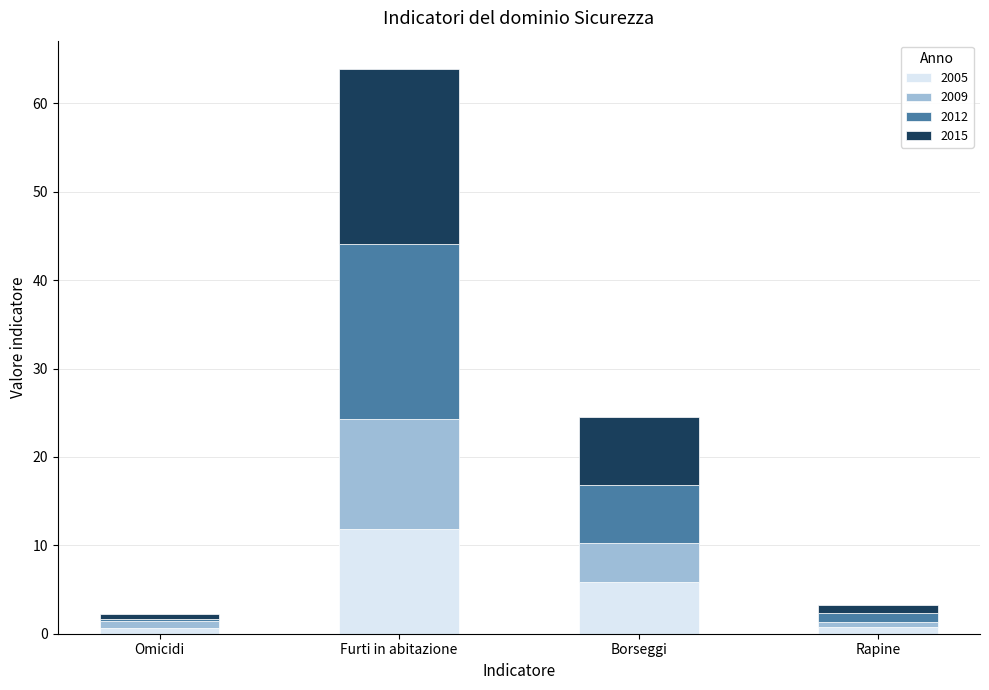

What is the highest value of the 2005 series?

11.8